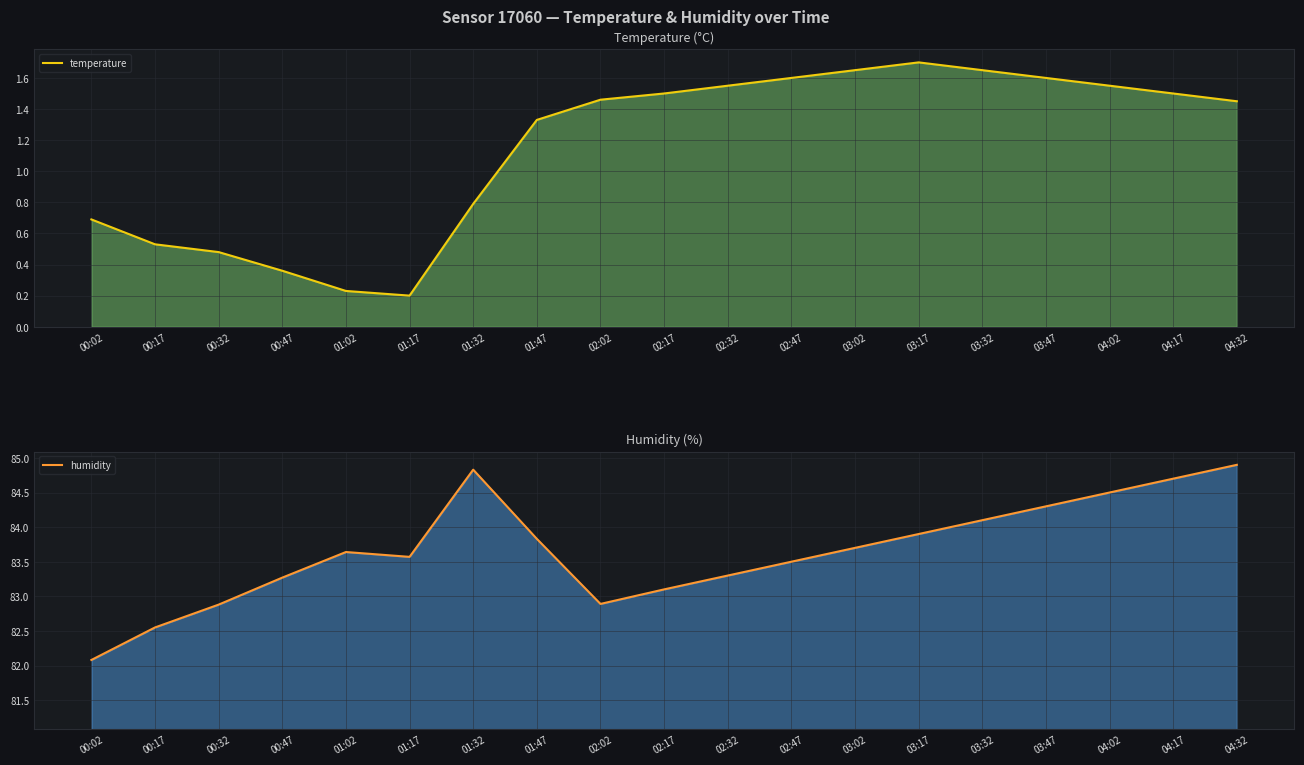

True or false: temperature has more than 1 points higher than both neighbors.

False